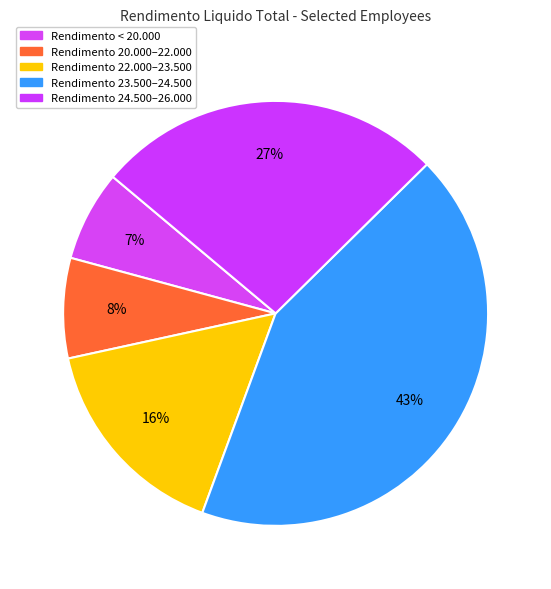

Count the number of slices in the pie.

5